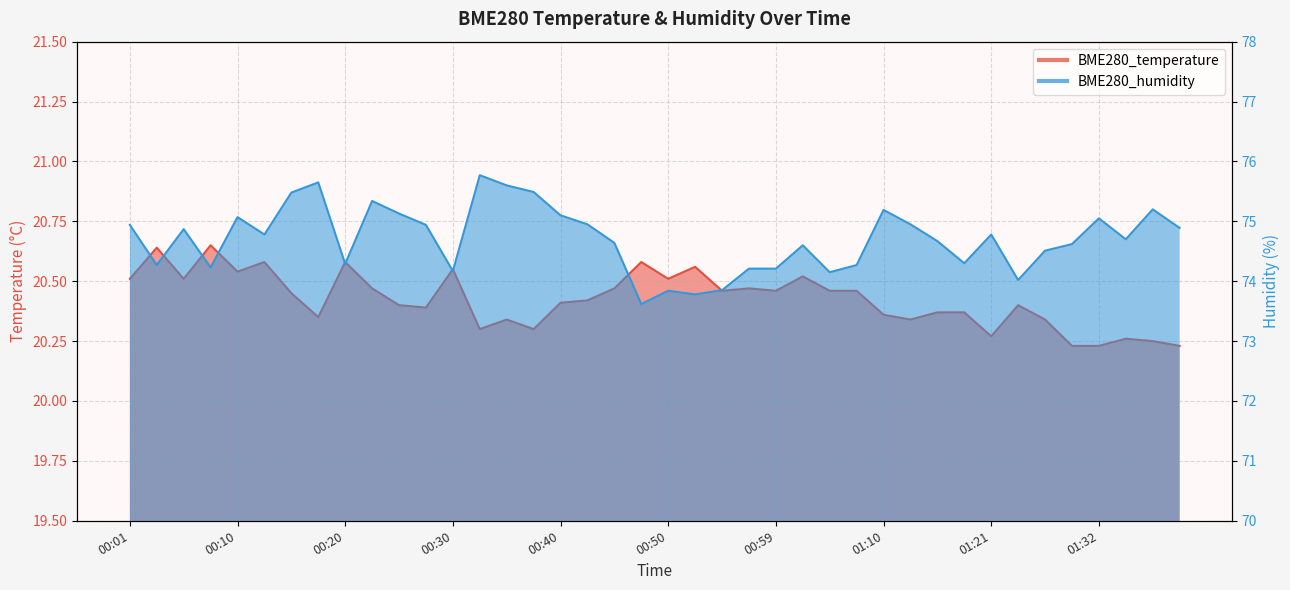

How many series are shown in this chart?

2